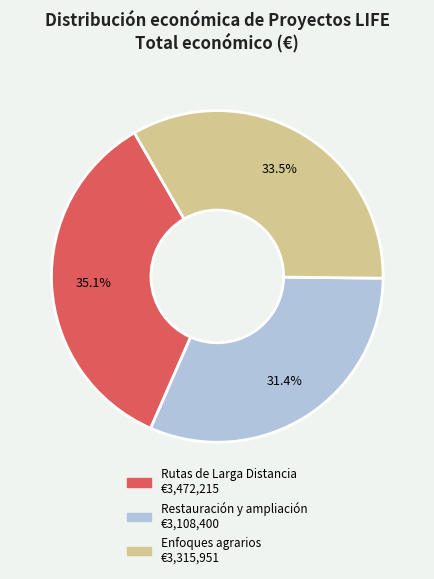

Is there any slice that represents more than half of the pie?

No